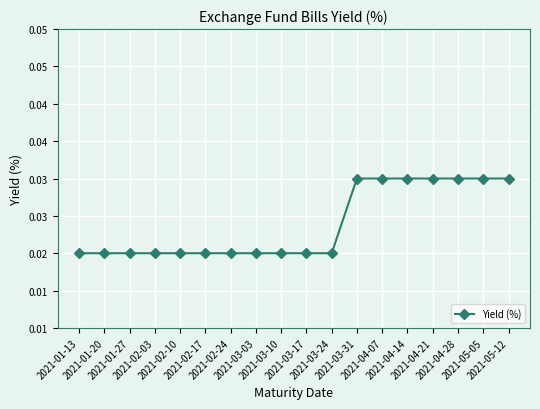

Is this an area chart (filled region under the line)?

No